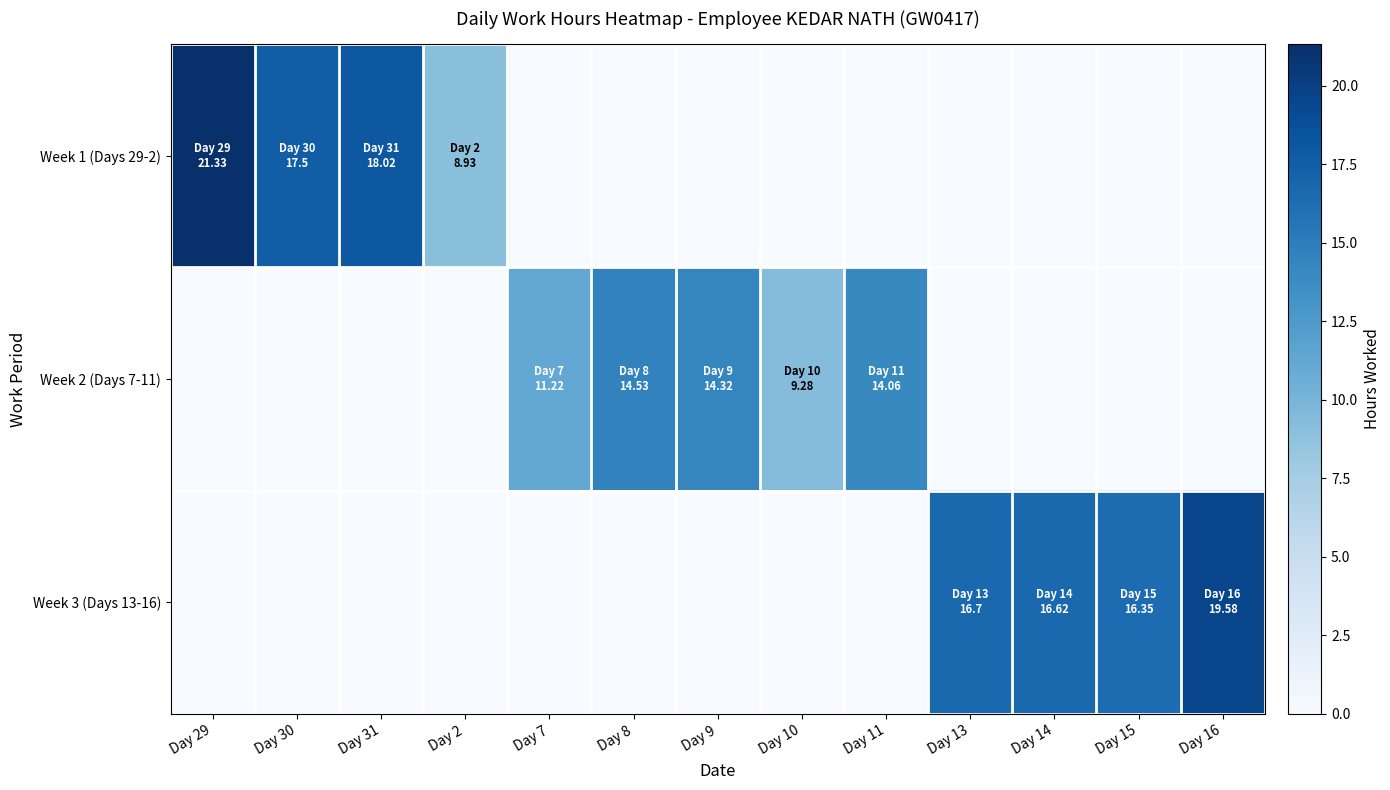

Rank the series by their maximum value, from lowest to highest.

Week 2 (Days 7-11), Week 3 (Days 13-16), Week 1 (Days 29-2)